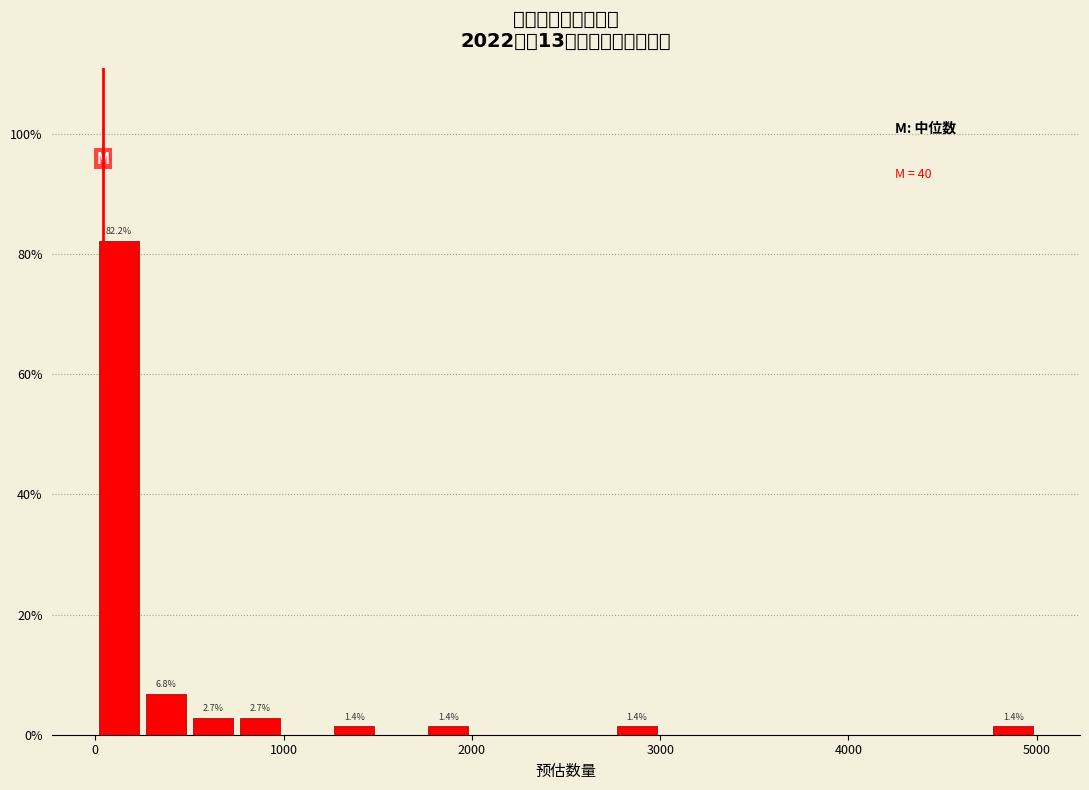

Read against the x-axis, roughly where is the centre of the tallest bar?

100